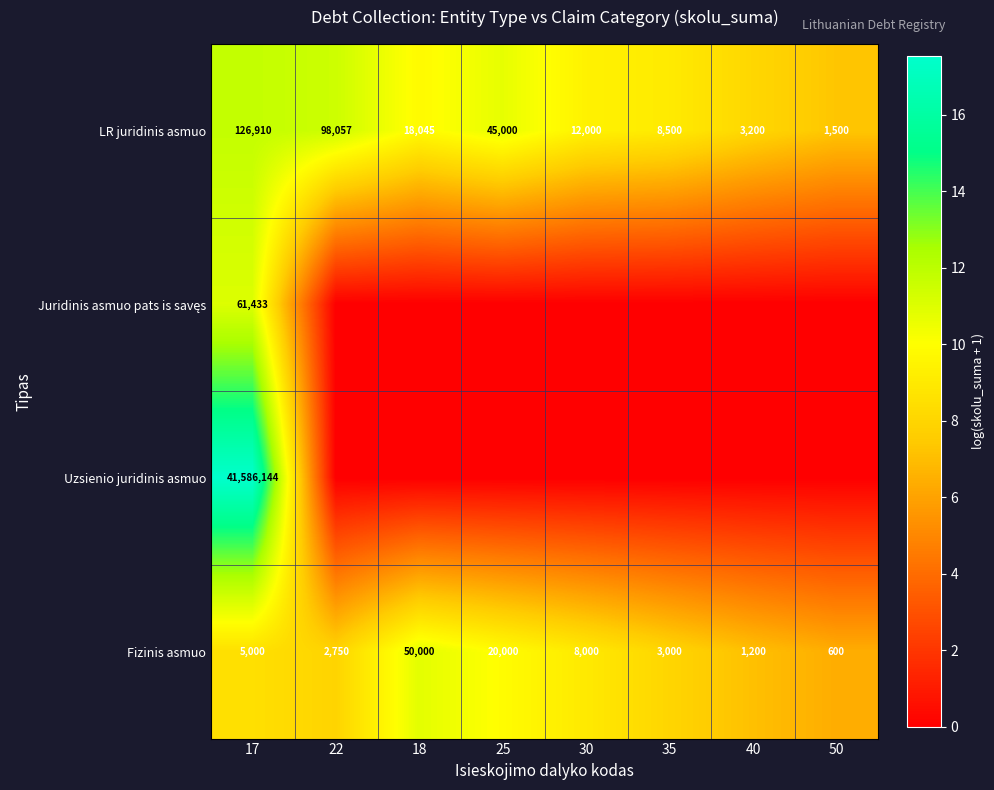

What is the sum of all LR juridinis asmuo values?

313212